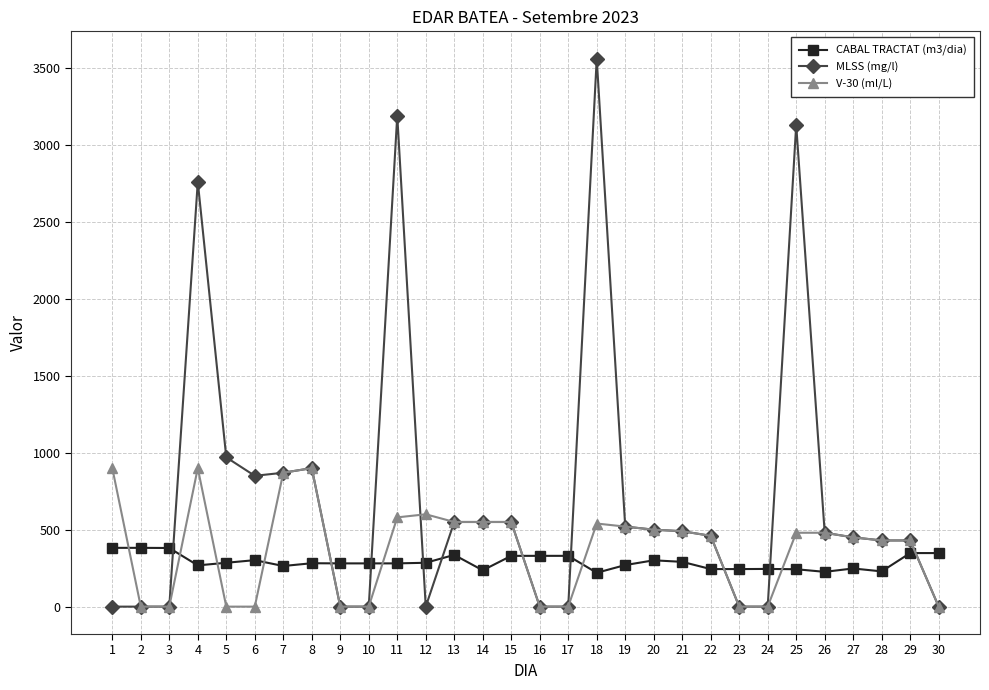

Between 16 and 18, which series saw the biggest shift?

MLSS (mg/l)